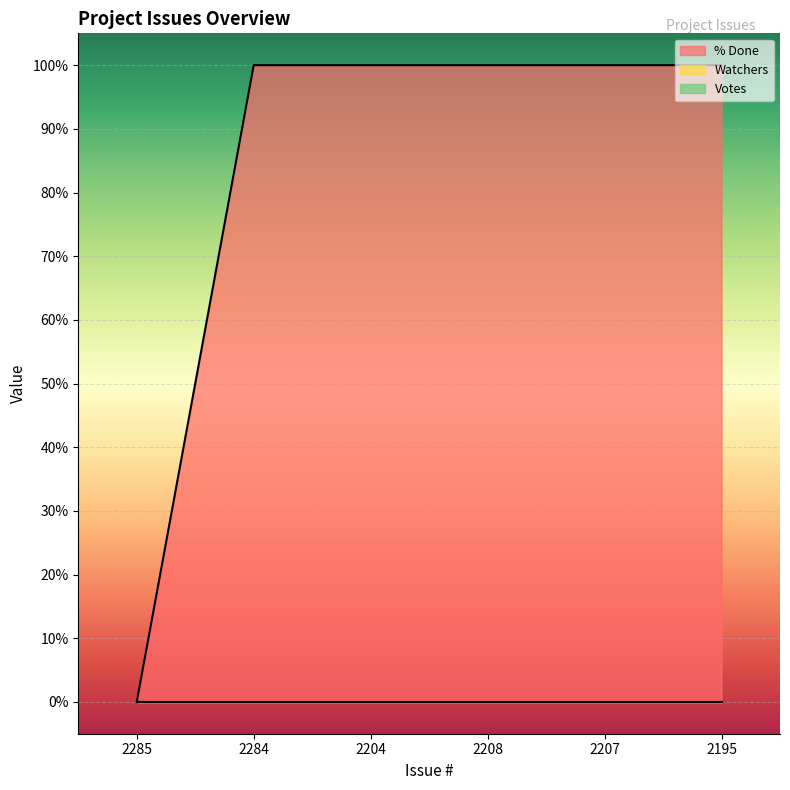

What value does the % Done series have at 2204, to the nearest 50?

100